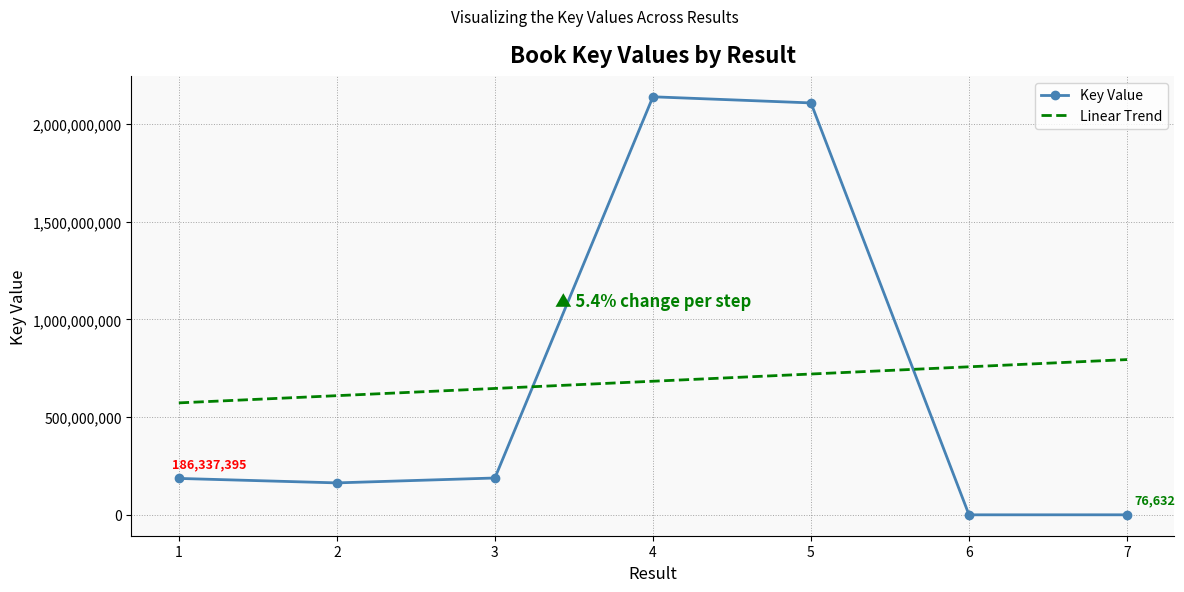

How many intersections are there between Linear Trend and Key Value?

2